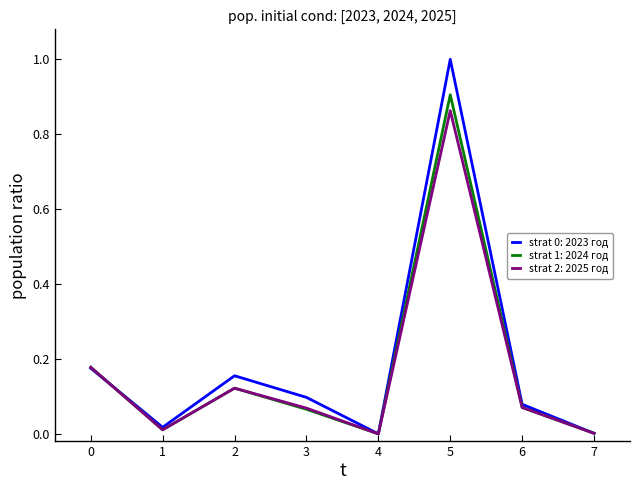

At which category is the sum across all series the highest?

5